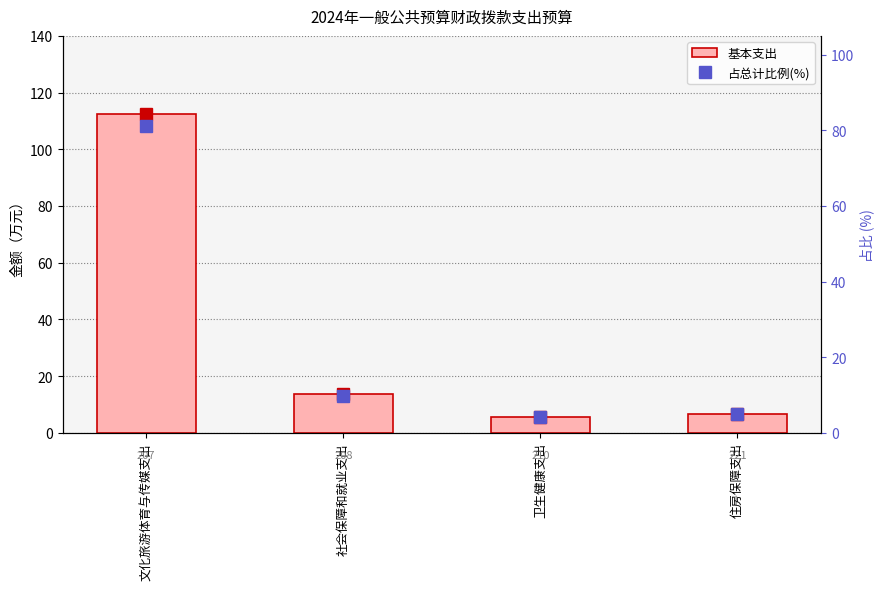

Reading left to right, transcribe all the data shown in this chart.

基本支出: 文化旅游体育与传媒支出=112.5	社会保障和就业支出=13.6	卫生健康支出=5.7	住房保障支出=6.8
占总计比例(%): 文化旅游体育与传媒支出=81.2	社会保障和就业支出=9.8	卫生健康支出=4.1	住房保障支出=4.9